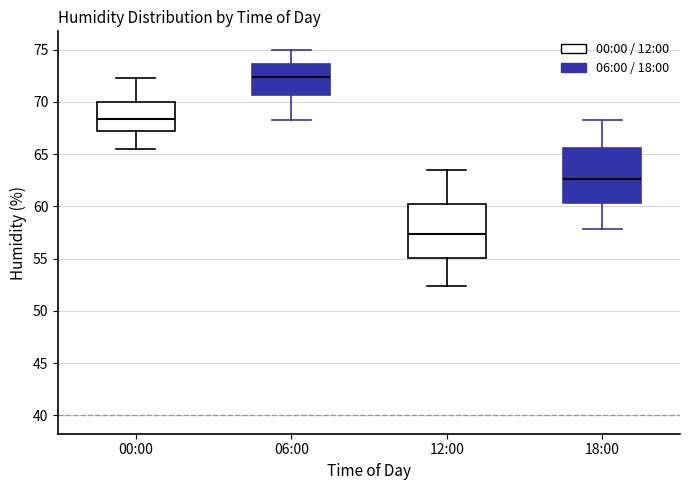

Reading left to right, read every box against the y-axis: the position of its median line, the range the box covers, and the ends of its whiskers. The values are not printed on the chart, so give them approximately, as read against the axis.

00:00: median 68.5, box 67.0 to 70.0, whiskers 65.5 to 72.5
06:00: median 72.5, box 70.5 to 73.5, whiskers 68.5 to 75.0
12:00: median 57.5, box 55.0 to 60.5, whiskers 52.5 to 63.5
18:00: median 62.5, box 60.5 to 65.5, whiskers 58.0 to 68.5